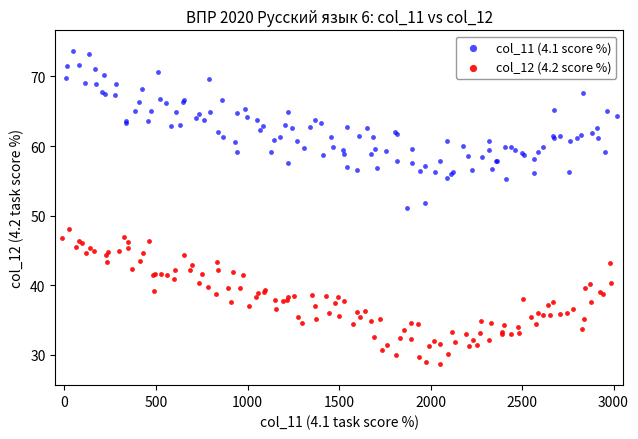

Which series contains the highest Y value?

col_11 (4.1 score %)